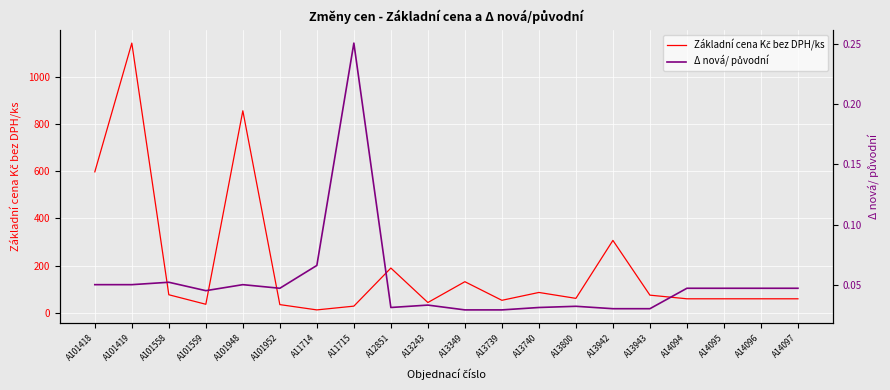

How many lines are shown in the chart?

2